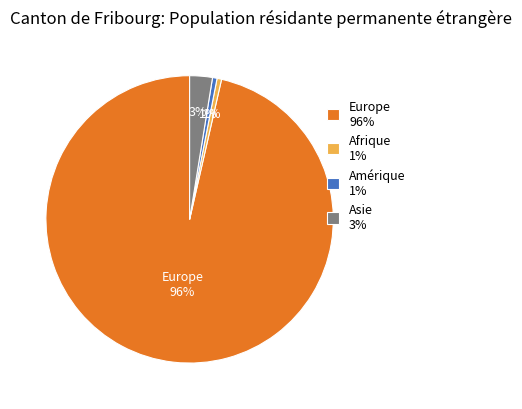

Is there a majority slice in this chart?

Yes